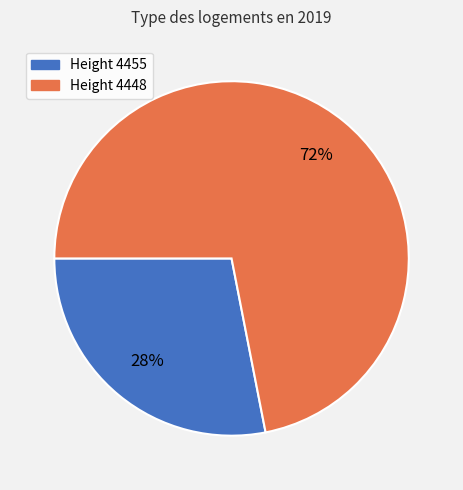

To the nearest percent, what is the difference between the largest and smallest slice percentages?

44%